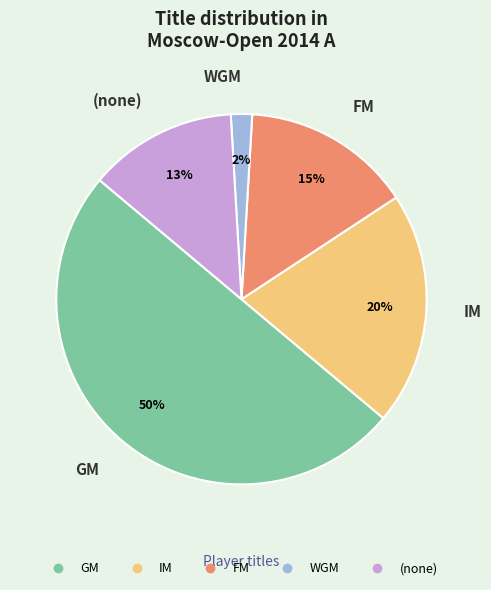

To the nearest percent, what is the difference between the largest and smallest slice percentages?

48%